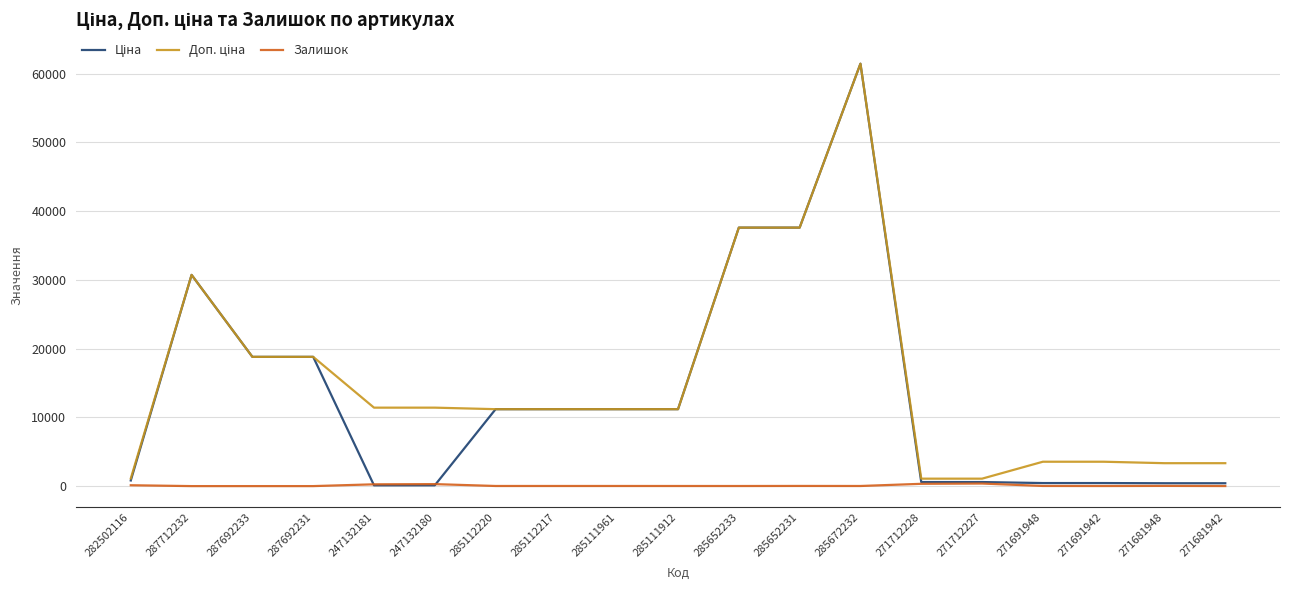

What is the total value across all series at 271681942?

3759.0